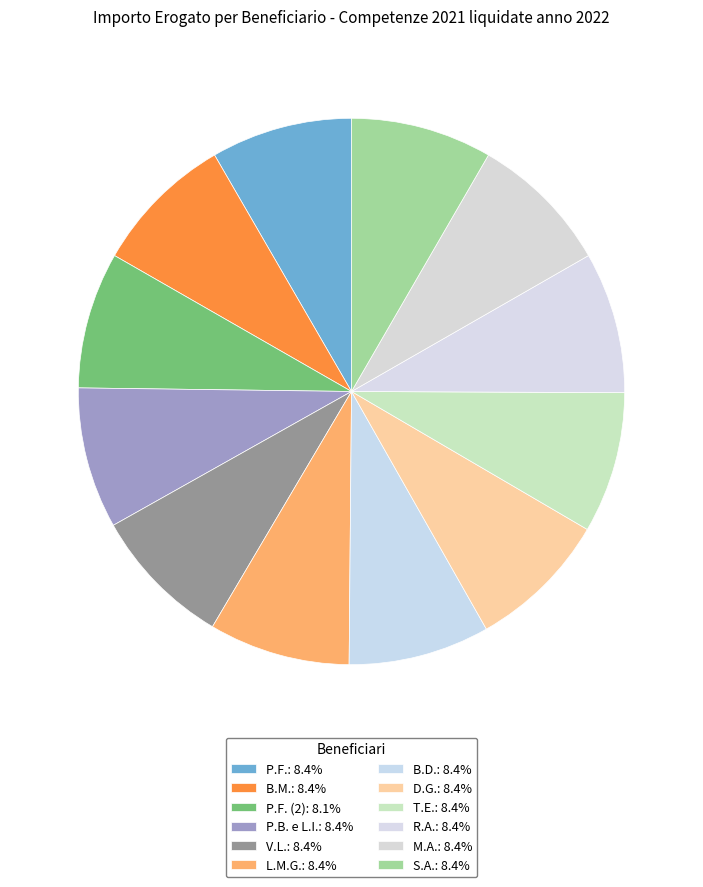

How many slices are in this pie chart?

12